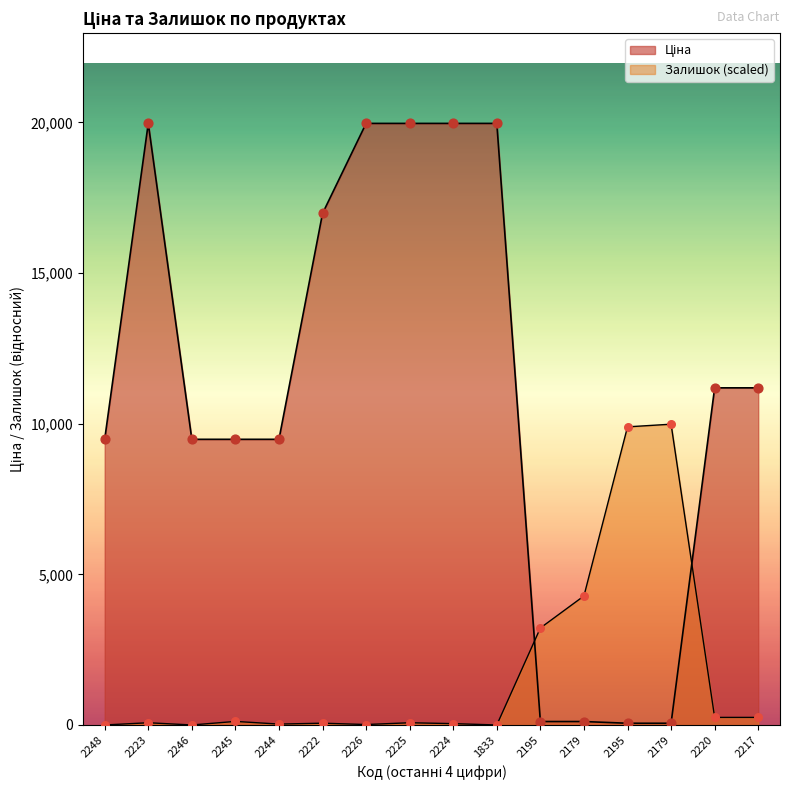

What is the total value across all series at 2224?

20008.5